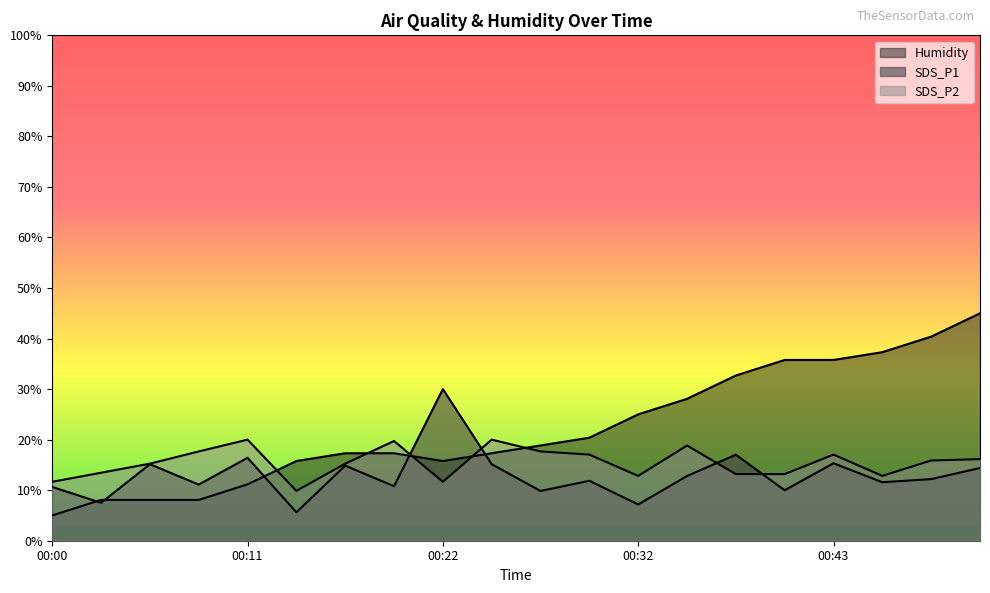

Is it true that Humidity equals 17.3 at 00:16?

True